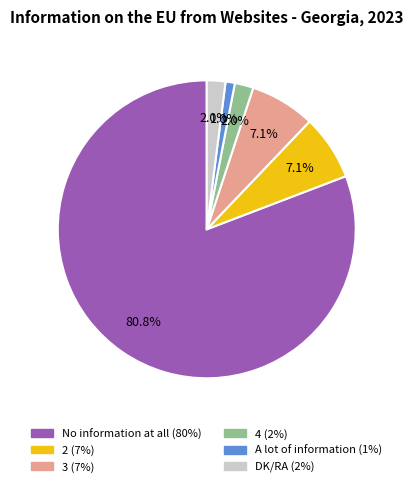

What percentage is the 3 slice, to the nearest percent?

7%